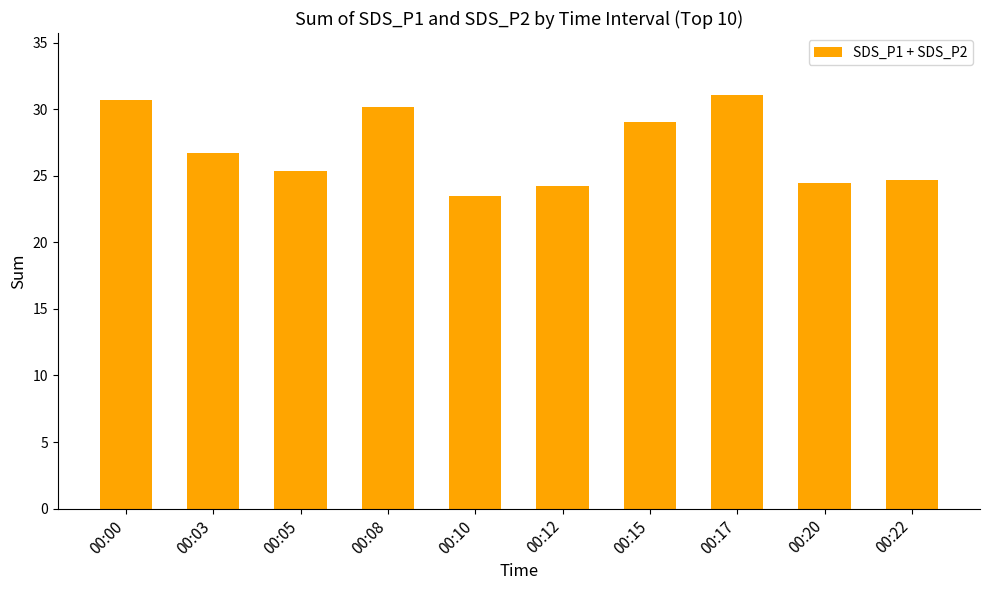

What is the ratio of the value at 00:22 to the value at 00:12?

1.0